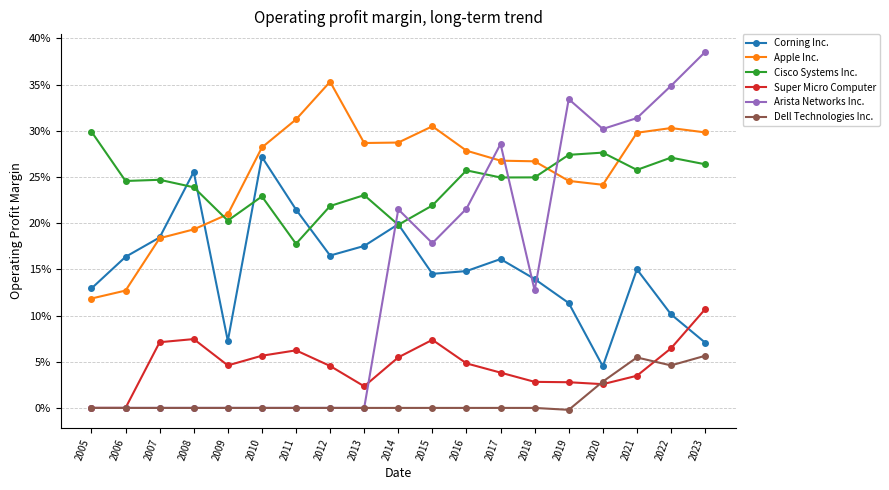

At which category does the chart reach its peak across all series?

2023